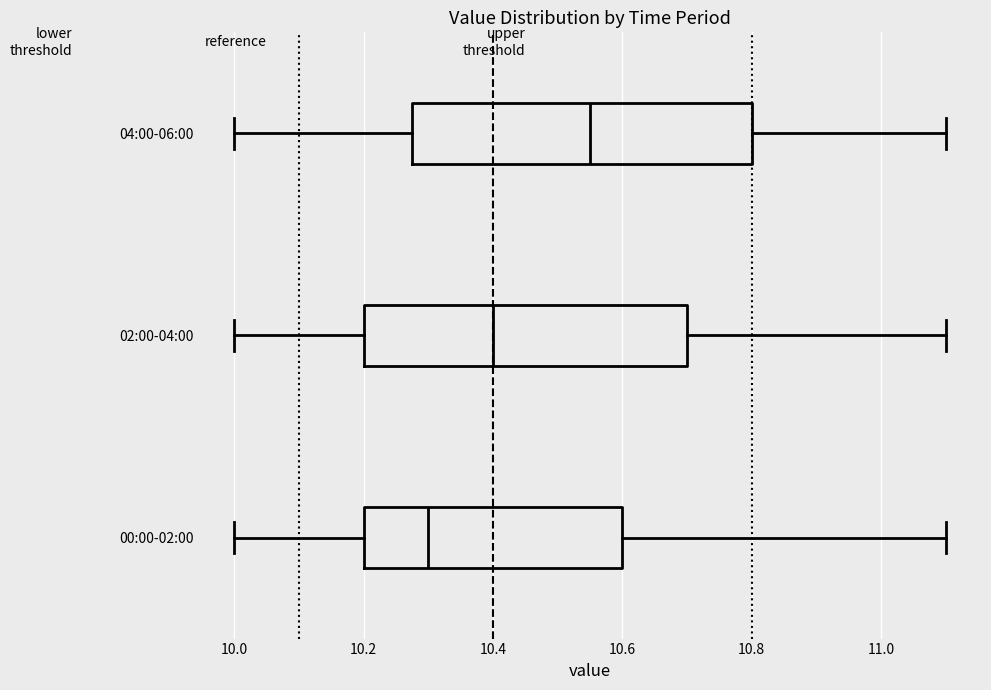

Where is the left edge of the box for 02:00-04:00 on the x-axis? The values are not printed on the chart, so give them approximately, as read against the axis.

10.20